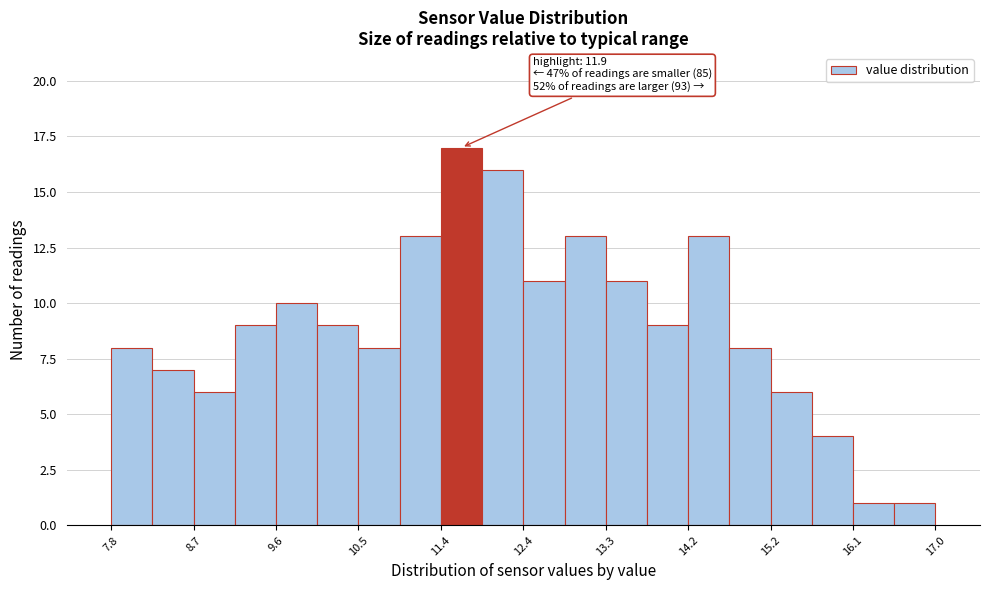

Which range on the x-axis has the tallest bar?

11.5 to 11.9